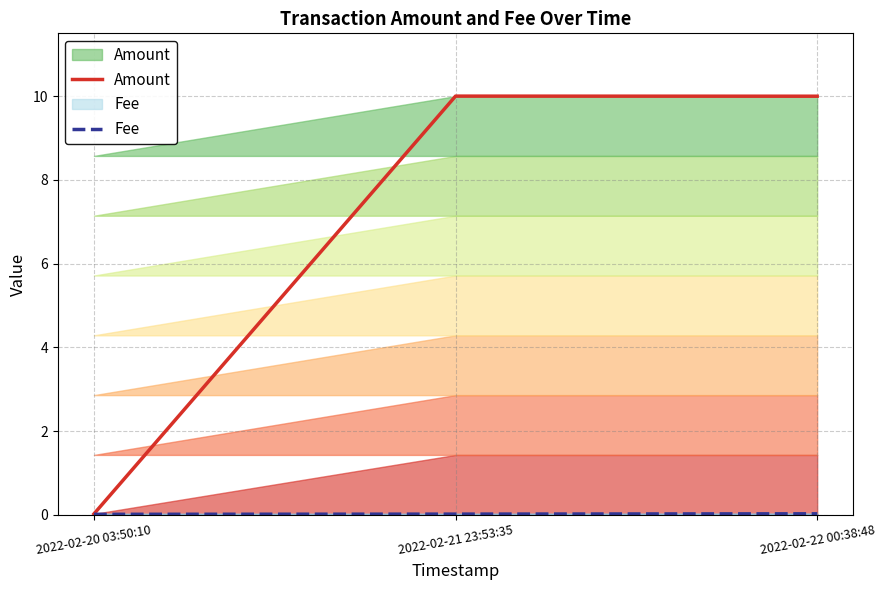

Which has a higher value, 2022-02-21 23:53:35 or 2022-02-20 03:50:10?

2022-02-21 23:53:35